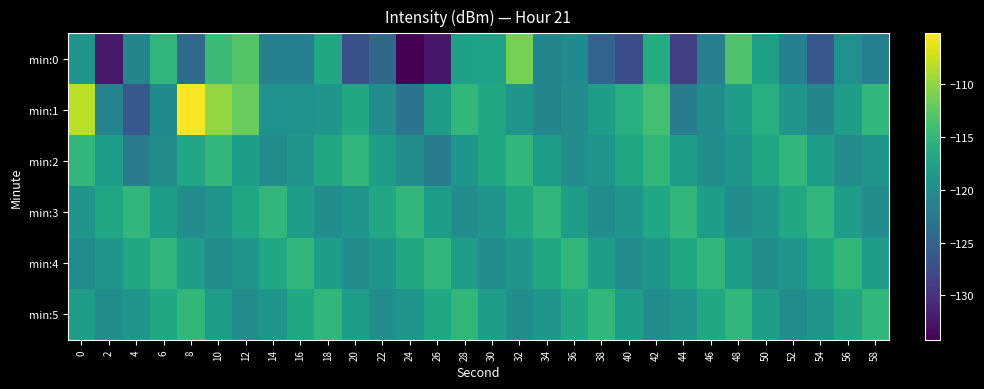

Between 38 and 6, which is larger?

6